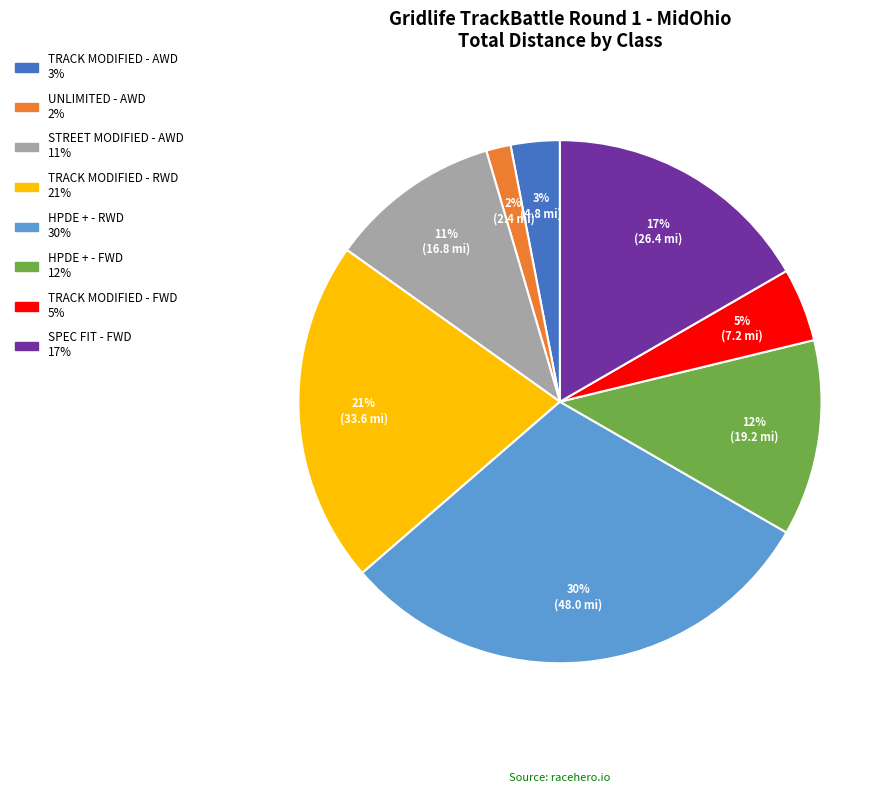

What is the smallest slice in the pie chart?

UNLIMITED - AWD